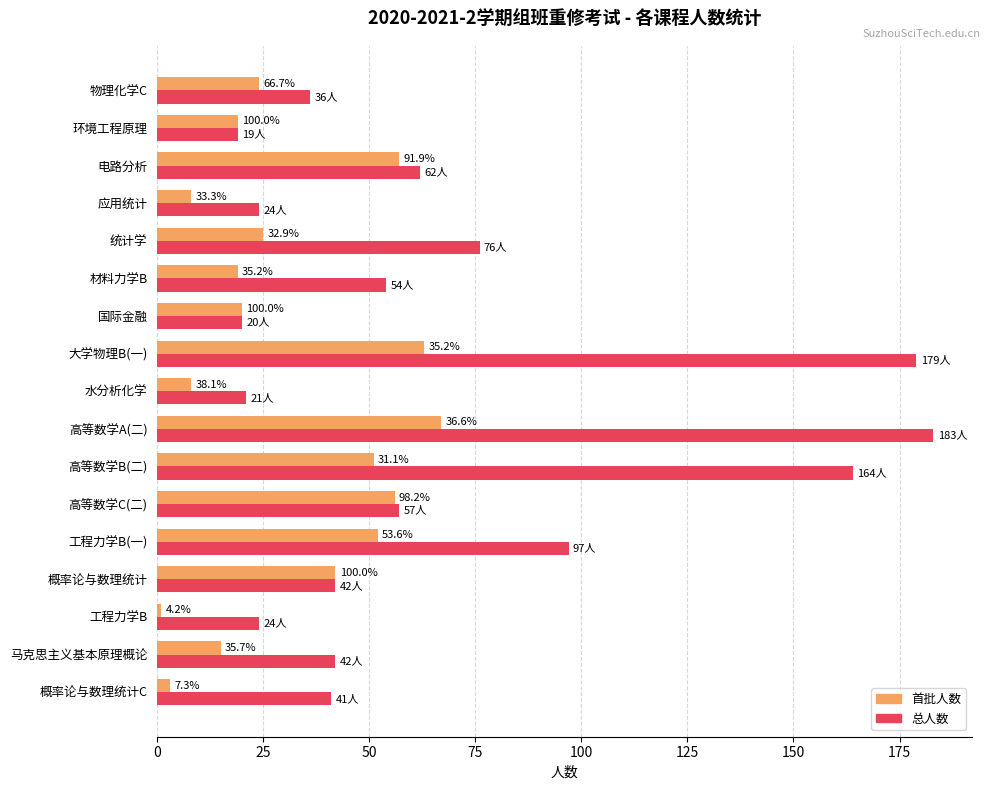

What are all the series names shown in the legend?

首批人数, 总人数